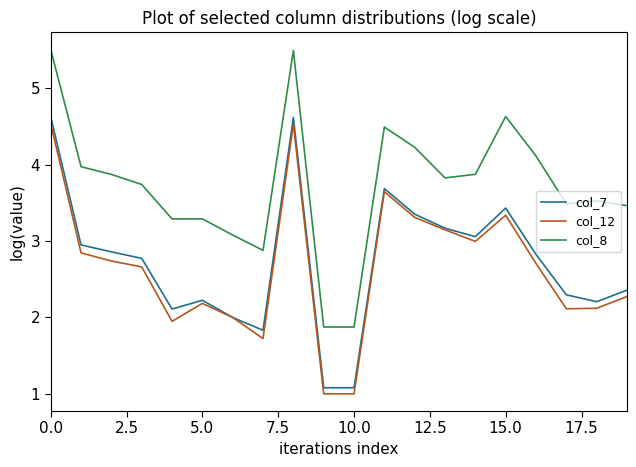

Which series has the largest range (max minus min)?

col_8